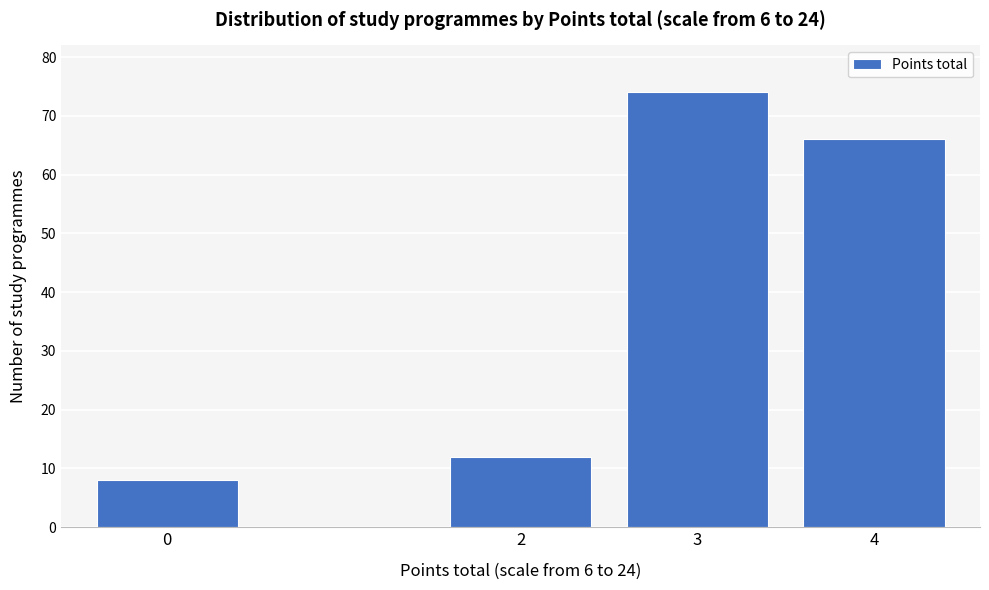

Reading left to right, extract all data points from this chart.

0=8	2=12	3=74	4=66